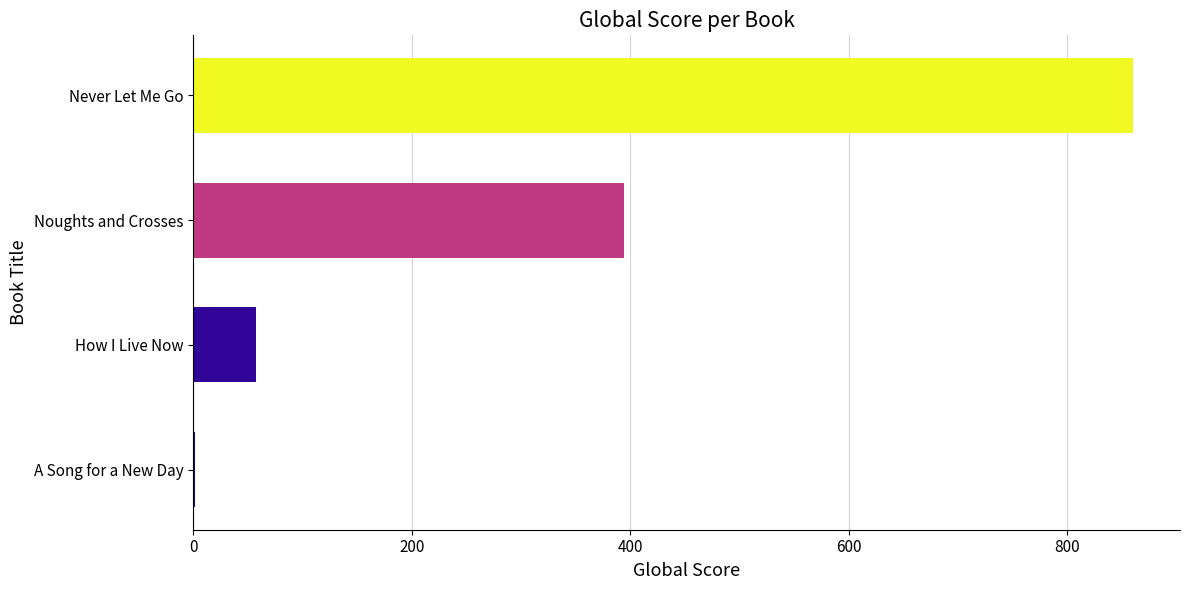

How many categories are shown in the chart?

4